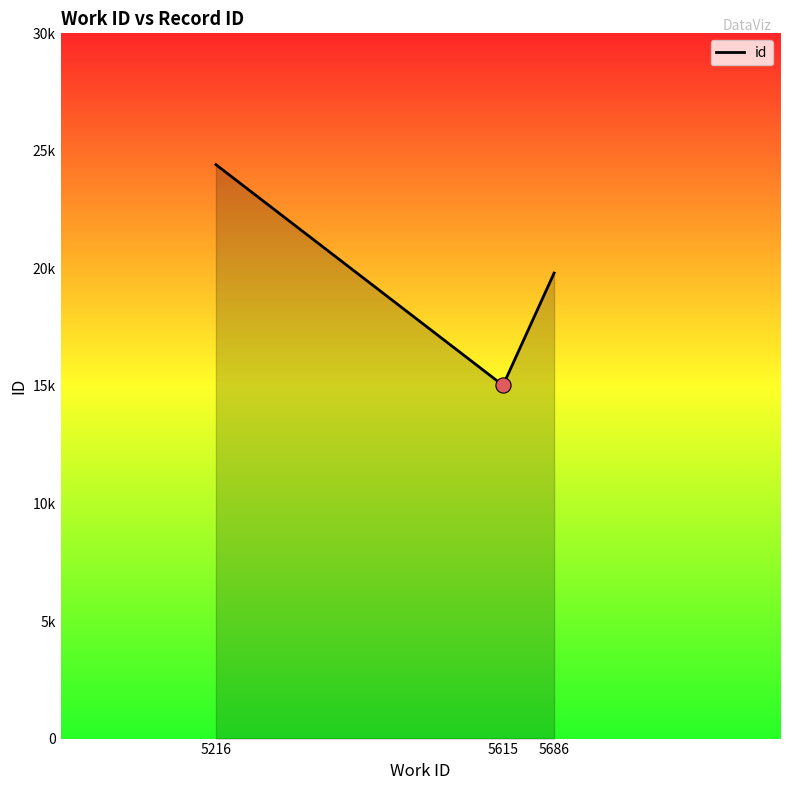

What is the change in value from 5216 to 5686?

-4613